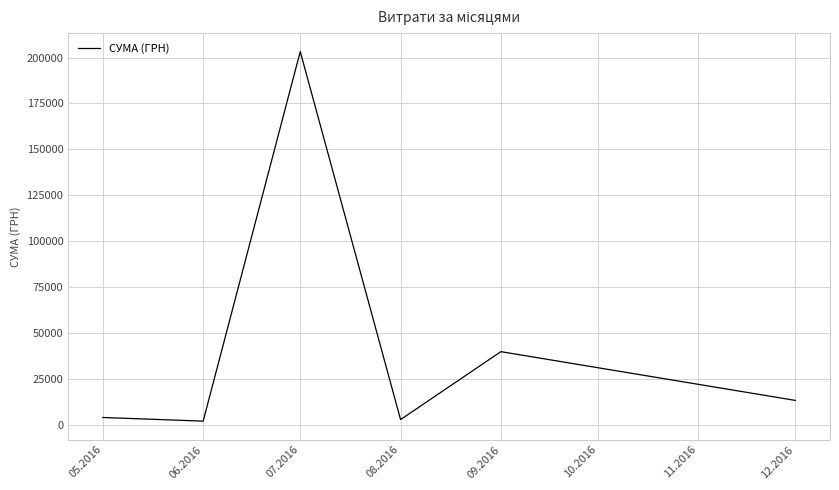

The value at 09.2016 is 26182.7. True or false?

False